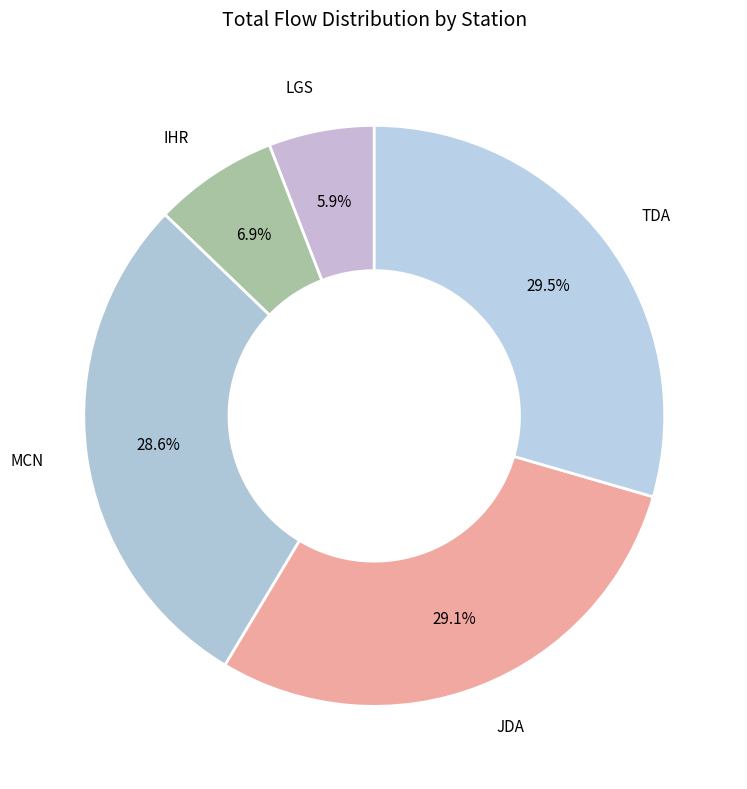

How many slices are in this pie chart?

5